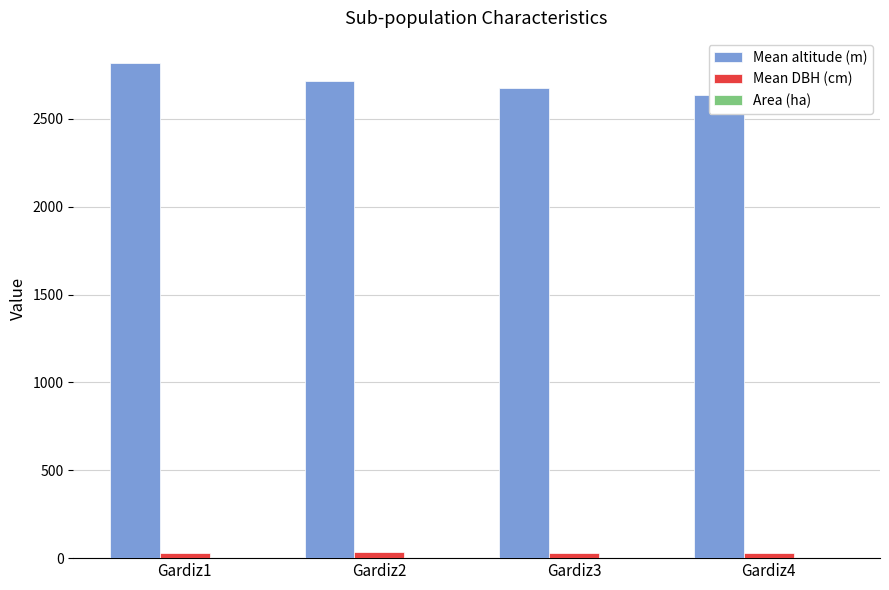

Rank the categories by Mean altitude (m) value from lowest to highest.

Gardiz4, Gardiz3, Gardiz2, Gardiz1